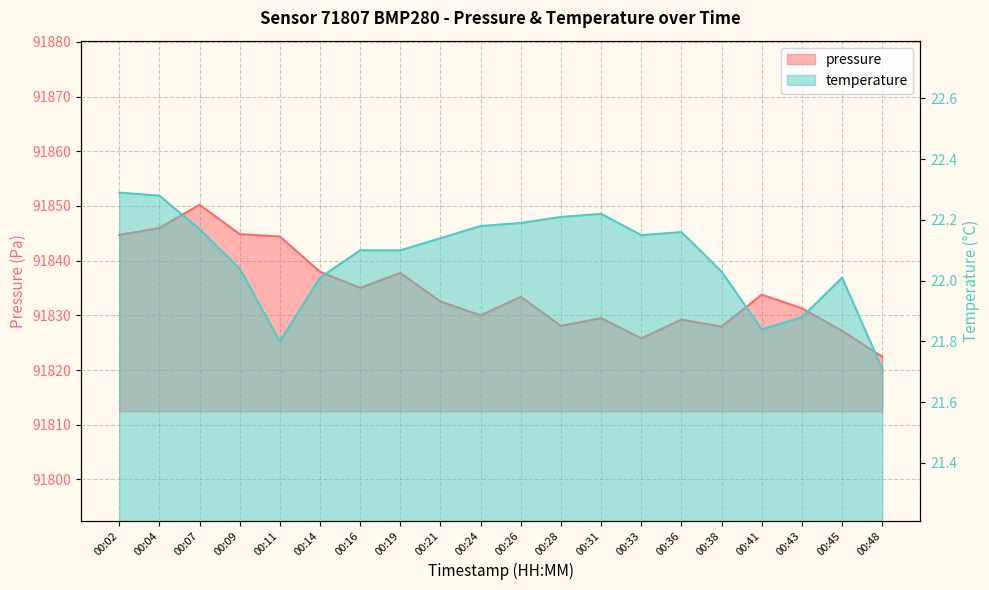

List the series in order of their peak value, highest first.

pressure, temperature